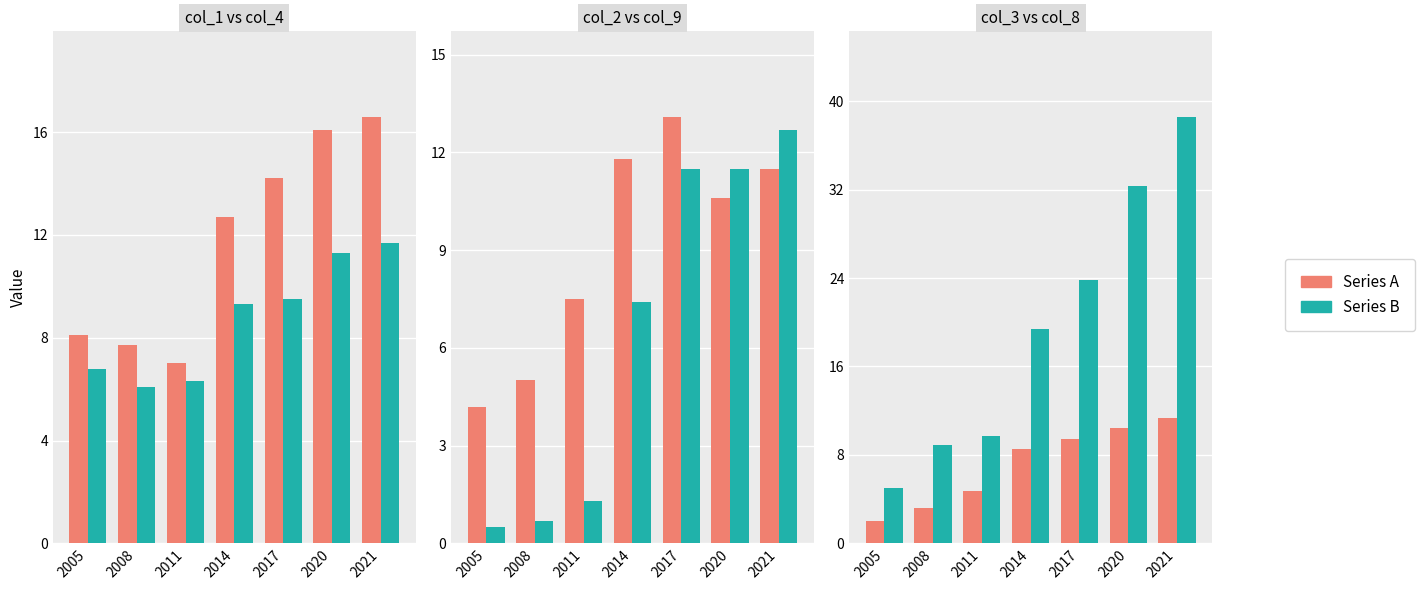

What are all the series names shown in the legend?

Series A, Series B